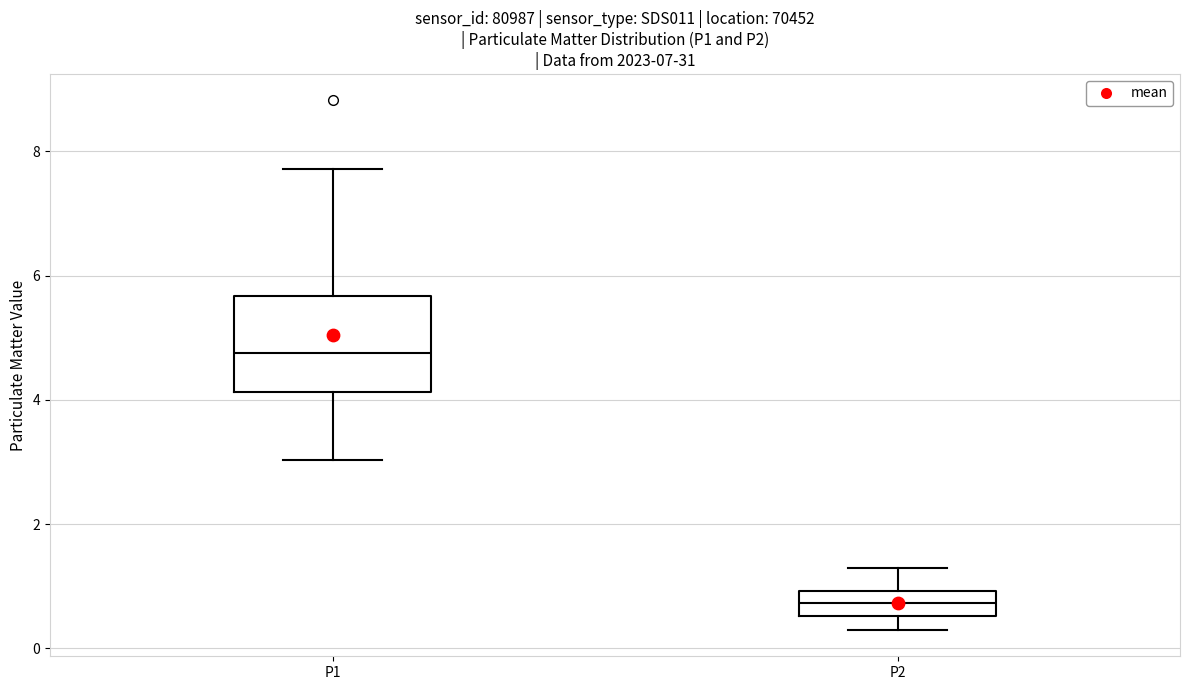

Reading left to right, read every box against the y-axis: the position of its median line, the range the box covers, and the ends of its whiskers. The values are not printed on the chart, so give them approximately, as read against the axis.

P1: median 4.8, box 4.2 to 5.6, whiskers 3.0 to 7.8
P2: median 0.8, box 0.6 to 1.0, whiskers 0.4 to 1.4